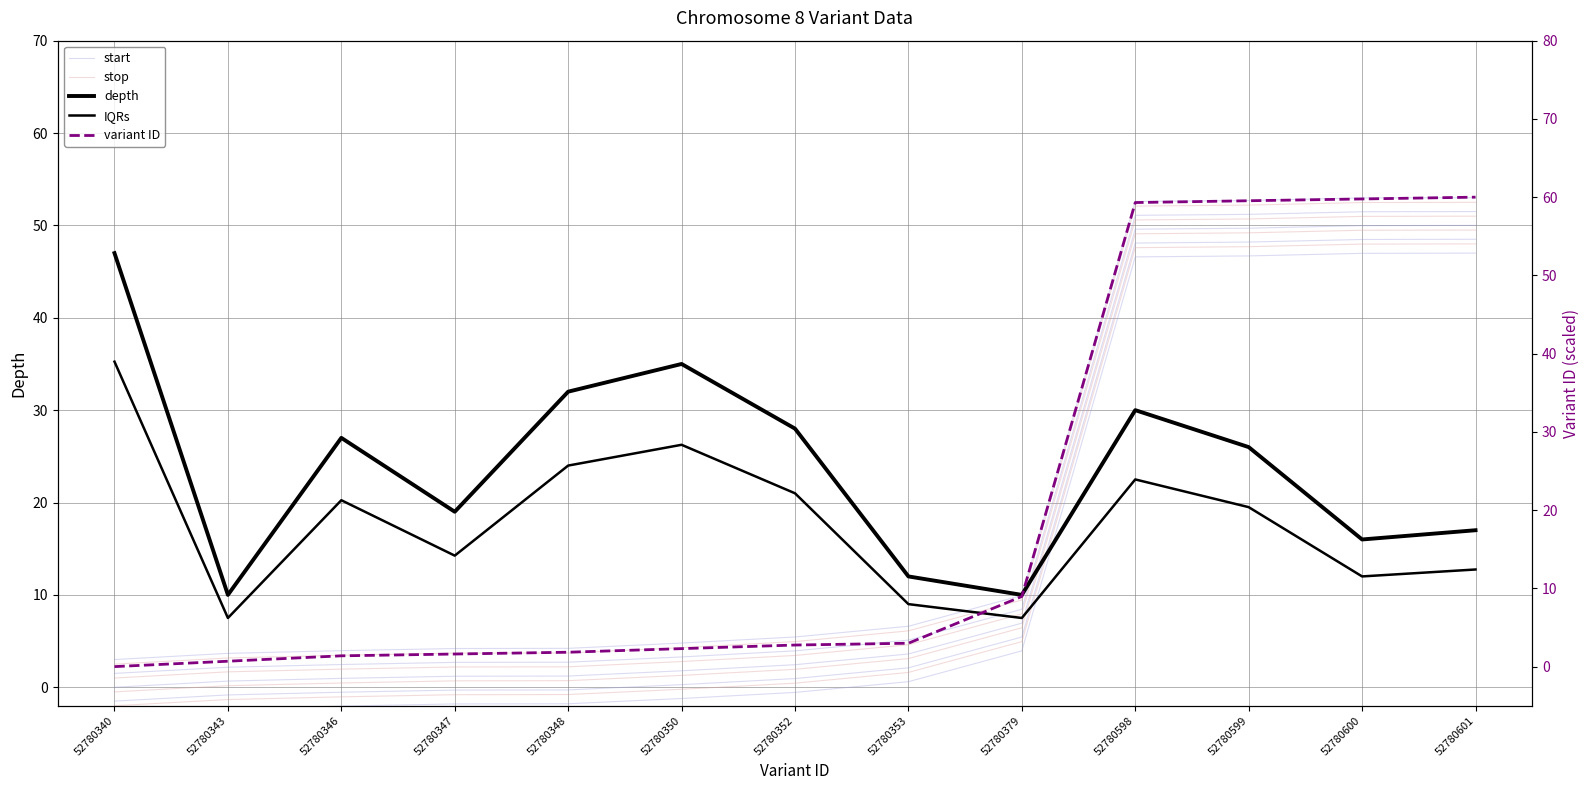

Which series has the largest range (max minus min)?

variant ID